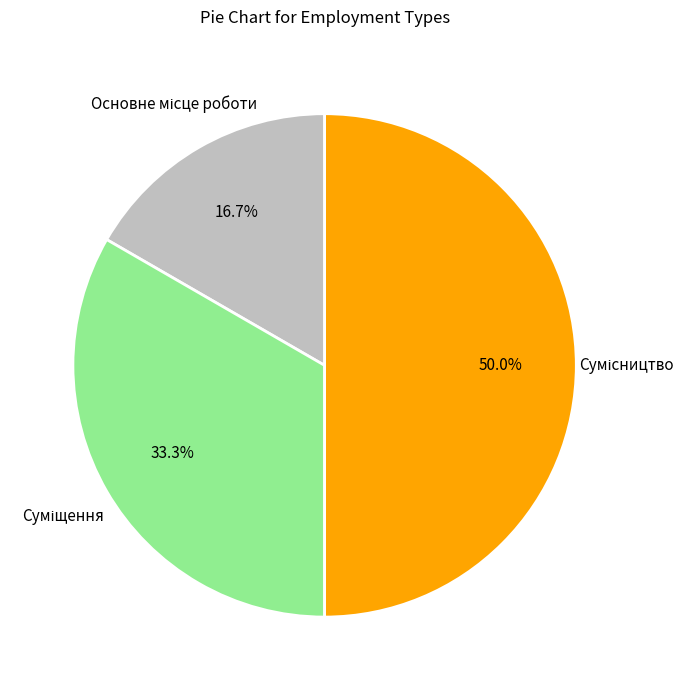

How many slices are in this pie chart?

3